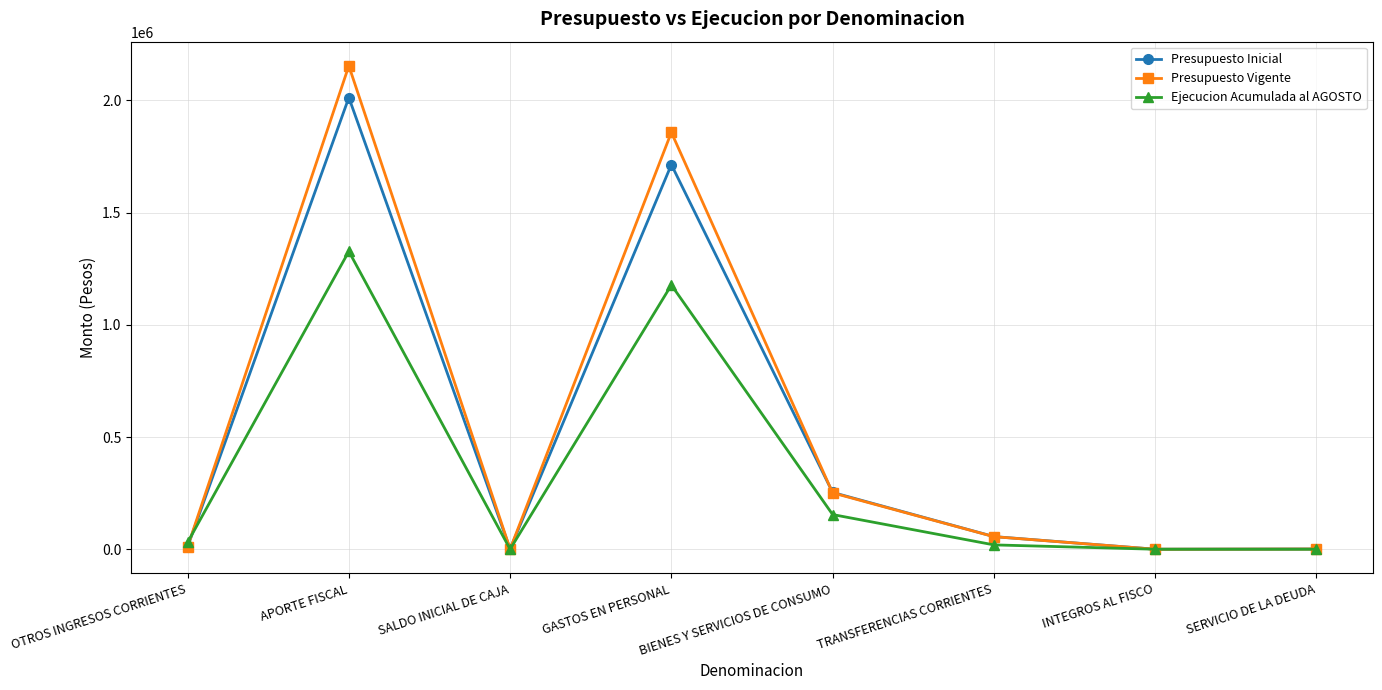

The Presupuesto Vigente series shows 1857322 at GASTOS EN PERSONAL. True or false?

True